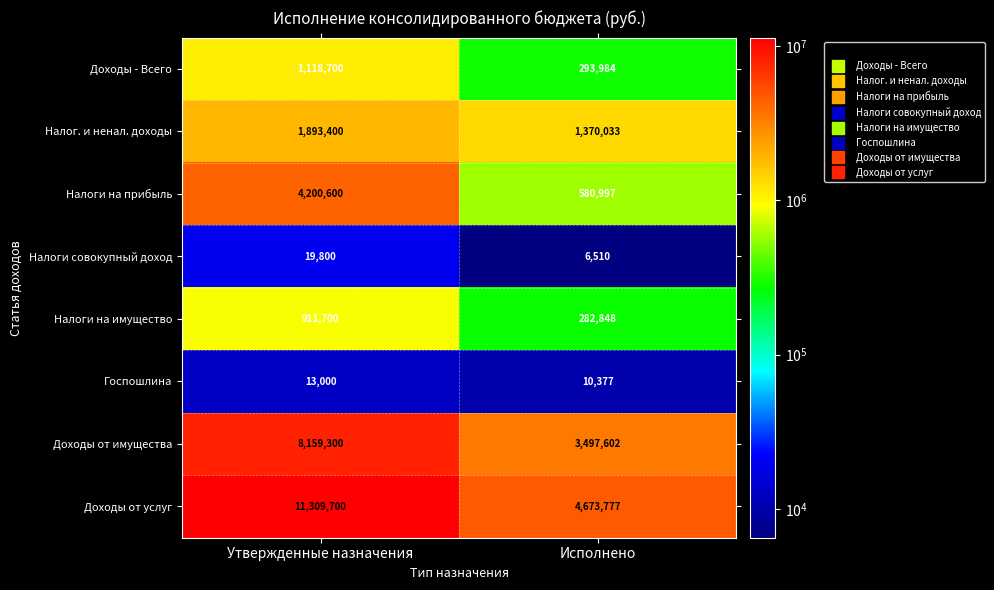

Count the number of data series in this chart.

8